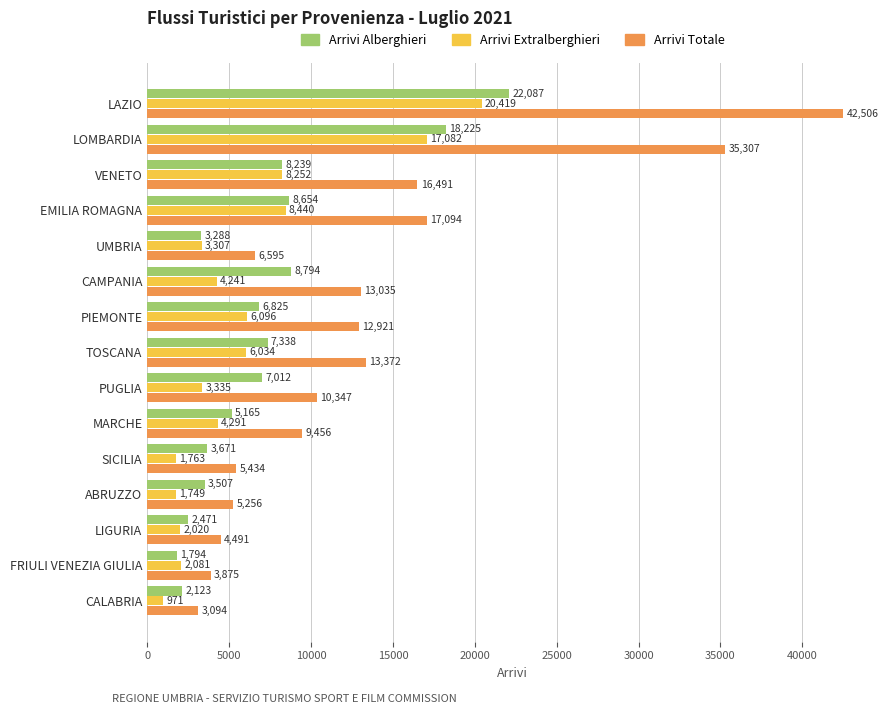

What is the maximum value for Arrivi Totale?

42506